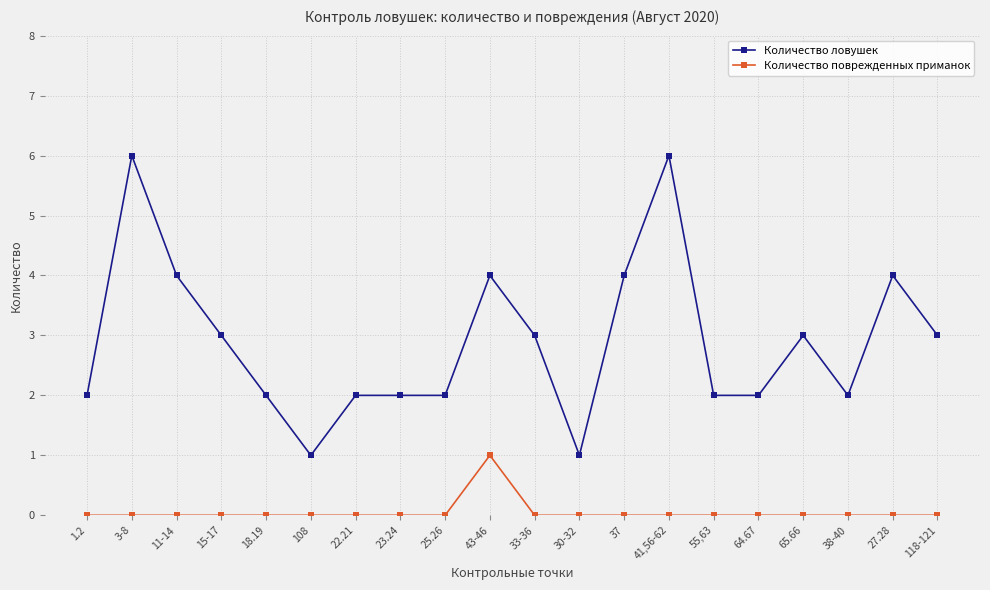

At which category does Количество ловушек reach its first local peak?

3-8